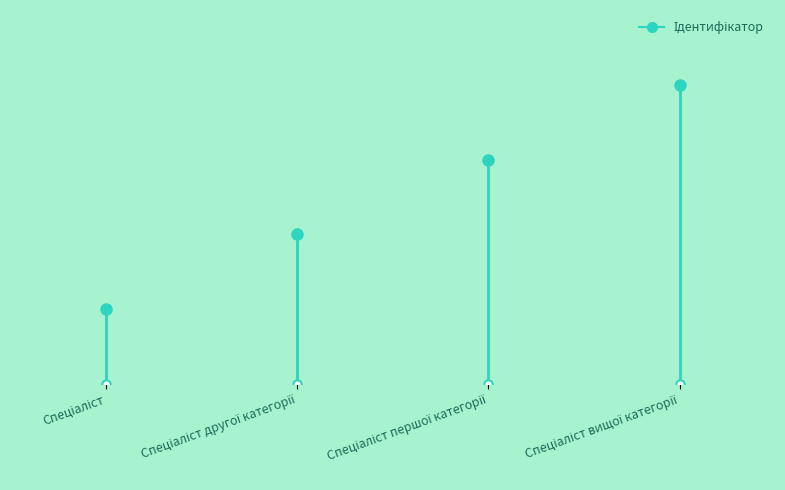

At which category does the chart reach its minimum across all series?

Спеціаліст